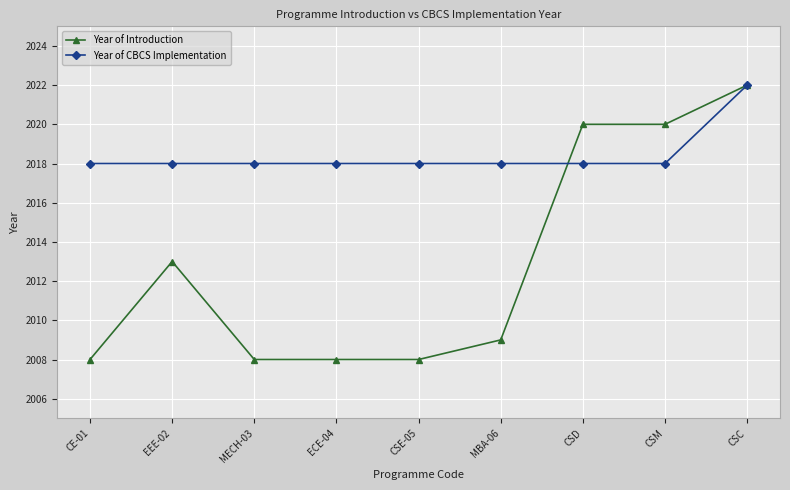

What is the label of the 7th point from the left?

CSD